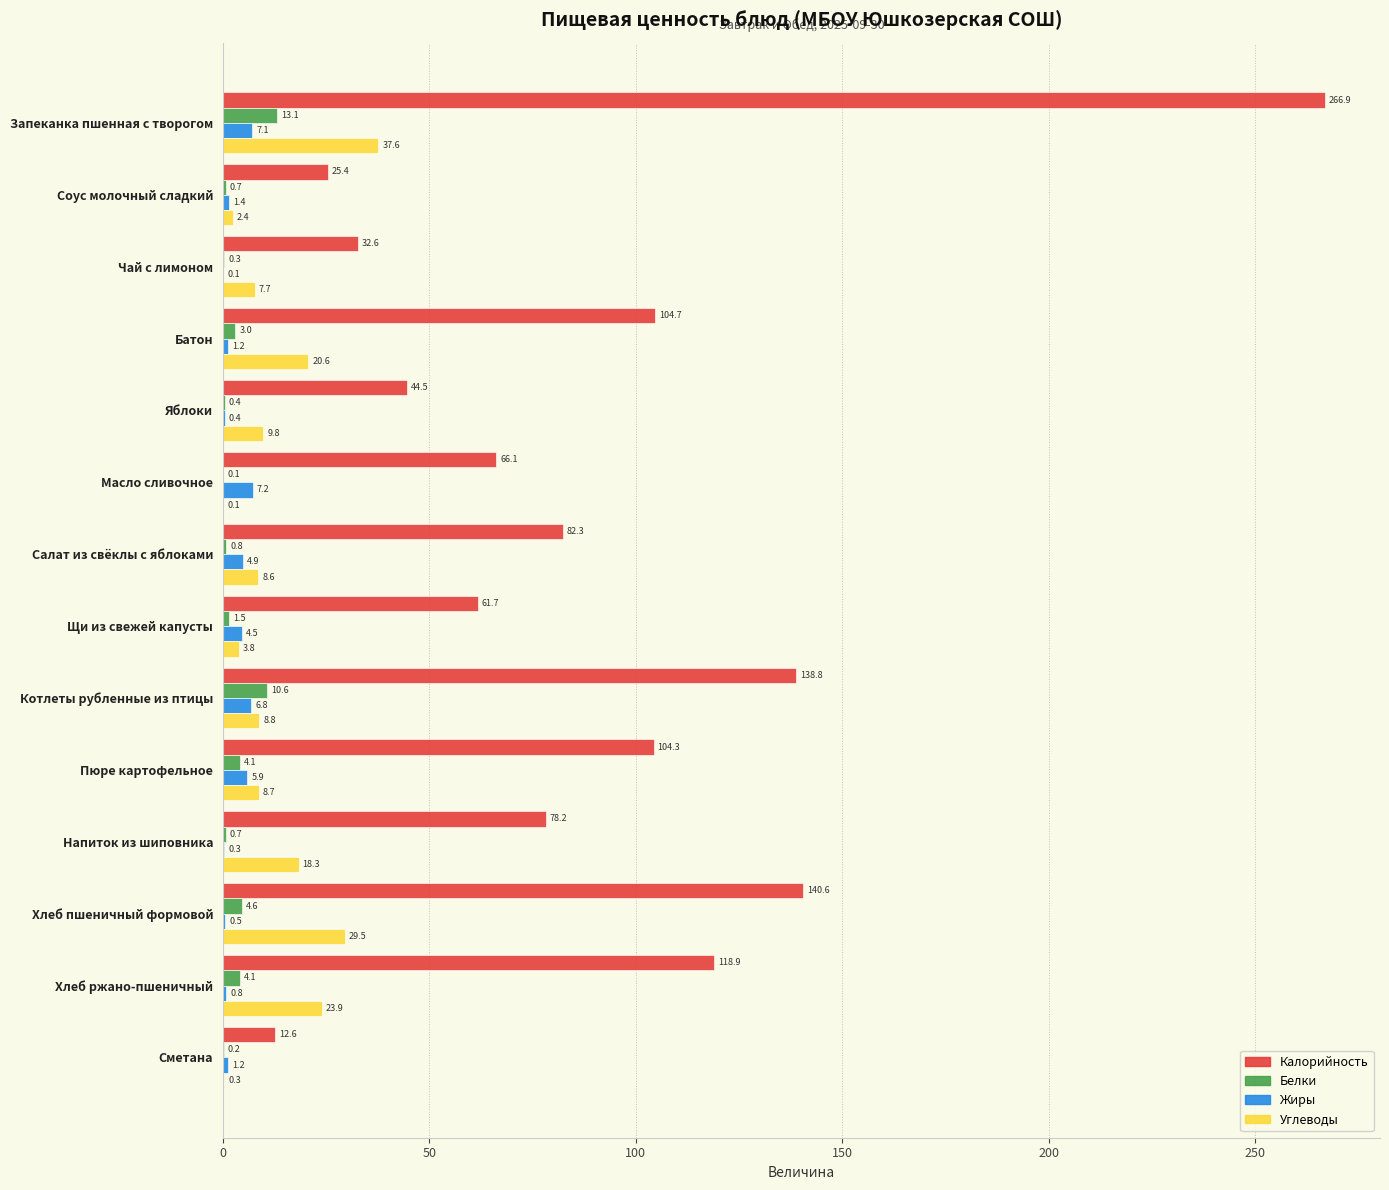

What is the sum of all Белки values?

44.2